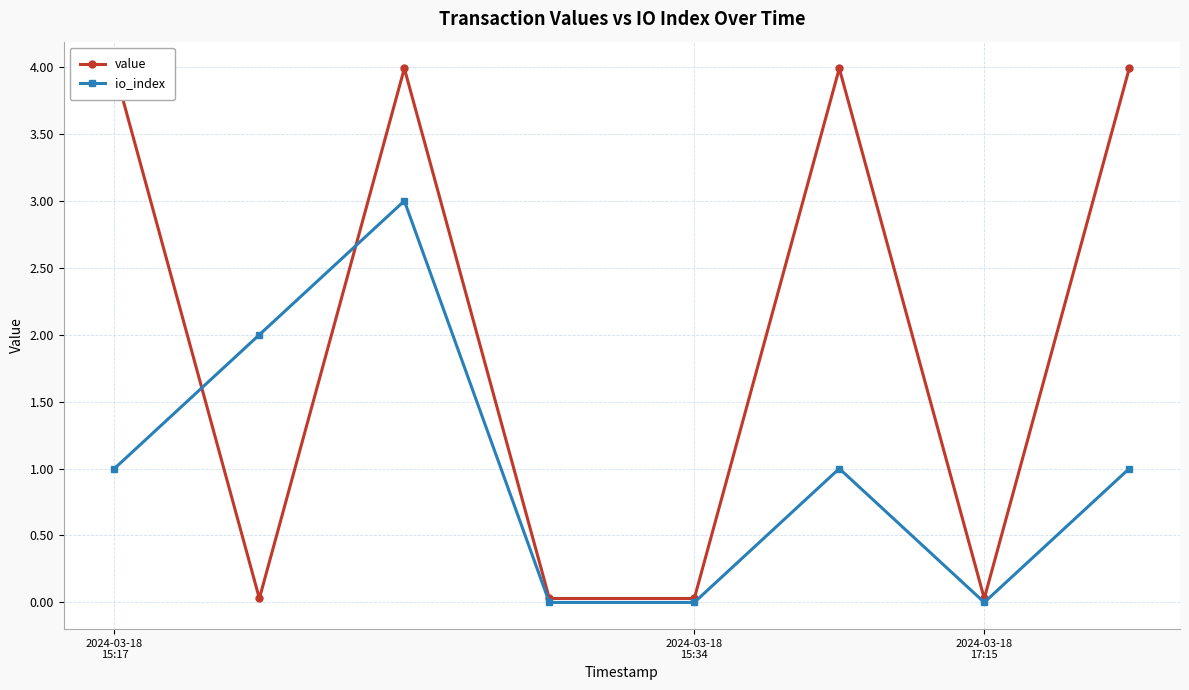

What is the maximum value for io_index?

3